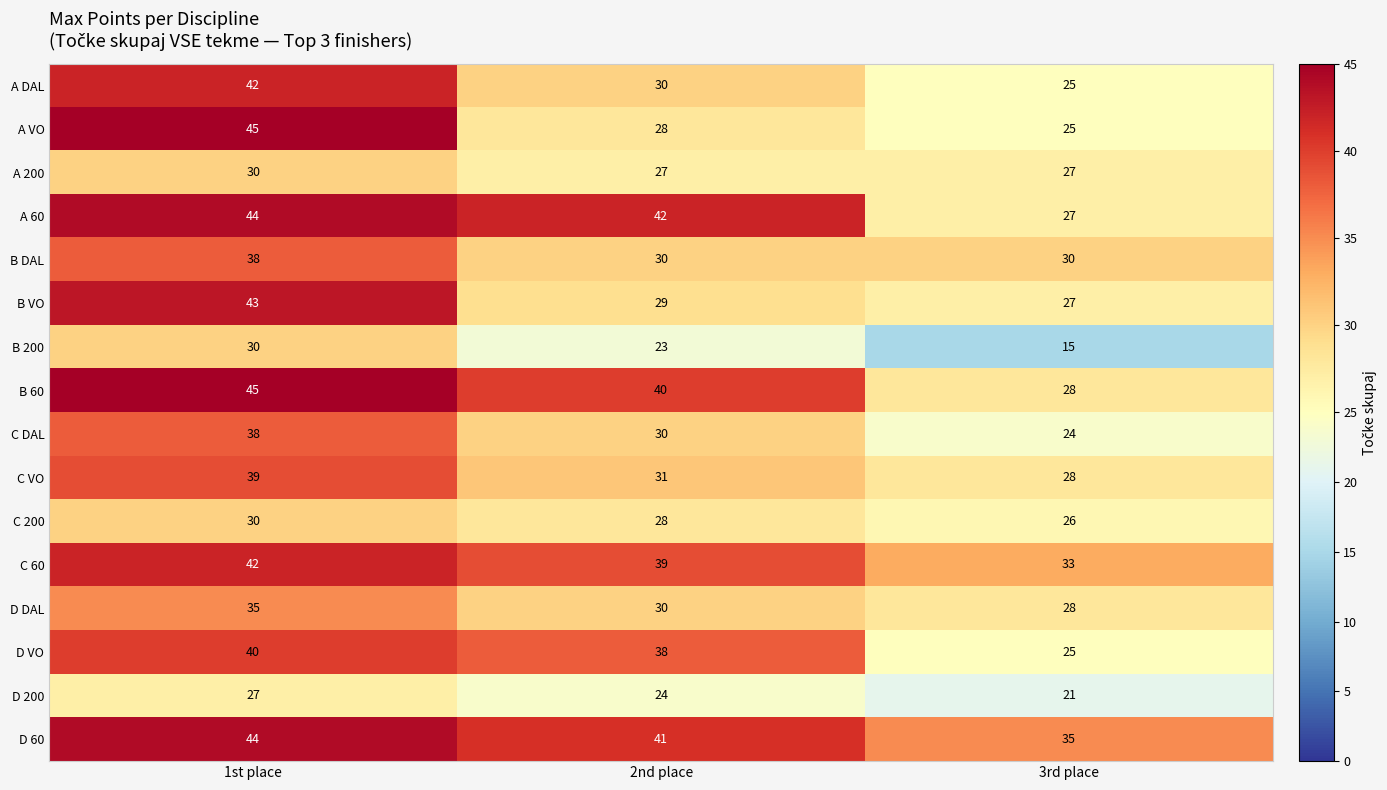

Read the D DAL value at 1st place.

35